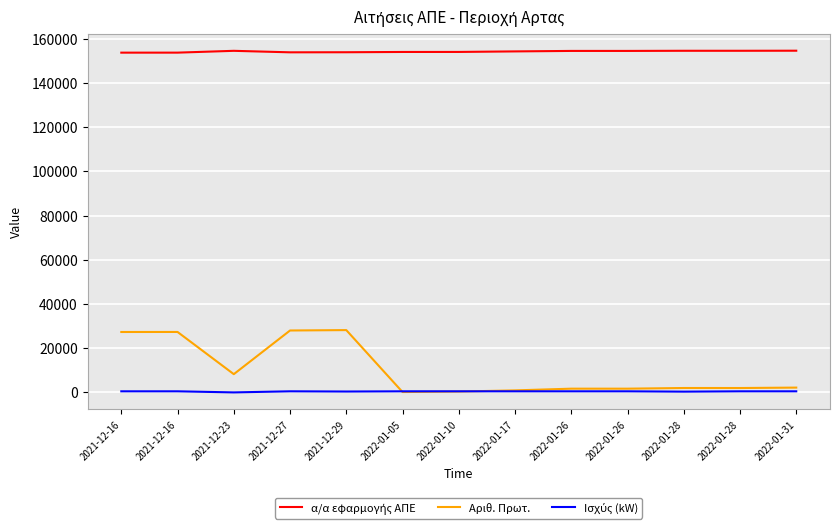

What is the minimum value for α/α εφαρμογής ΑΠΕ?

153711.0